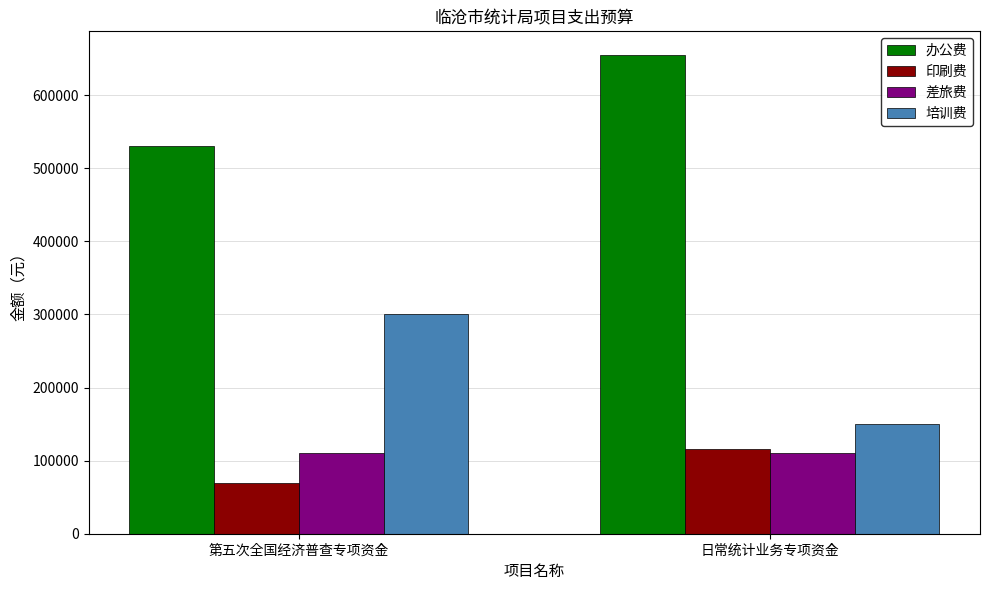

Which series has the widest spread of values?

培训费